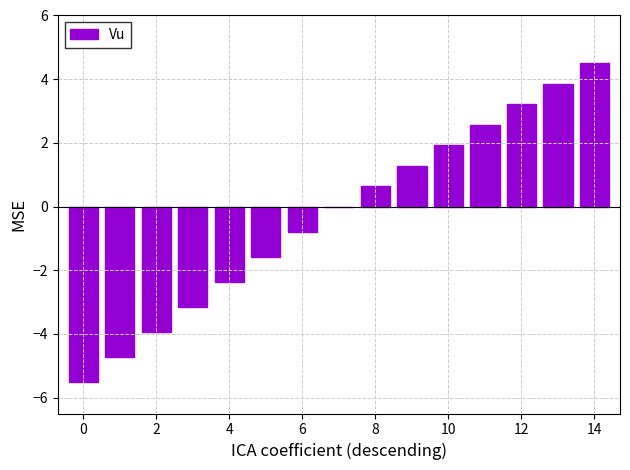

What is the maximum value shown in the chart?

4.5